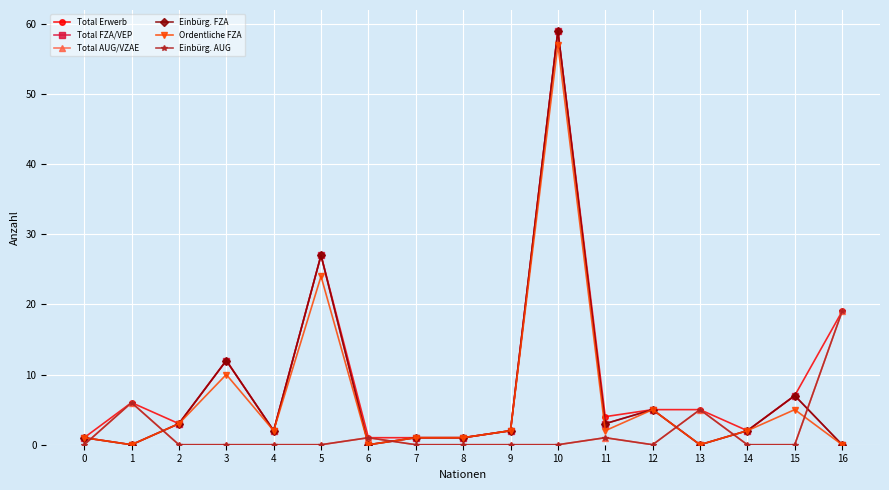

Reading left to right, what are all the values shown in this chart?

Total Erwerb: 0=1	1=6	2=3	3=12	4=2	5=27	6=1	7=1	8=1	9=2	10=59	11=4	12=5	13=5	14=2	15=7	16=19
Total FZA/VEP: 0=1	1=0	2=3	3=12	4=2	5=27	6=0	7=1	8=1	9=2	10=59	11=3	12=5	13=0	14=2	15=7	16=0
Total AUG/VZAE: 0=0	1=6	2=0	3=0	4=0	5=0	6=1	7=0	8=0	9=0	10=0	11=1	12=0	13=5	14=0	15=0	16=19
Einbürg. FZA: 0=1	1=0	2=3	3=12	4=2	5=27	6=0	7=1	8=1	9=2	10=59	11=3	12=5	13=0	14=2	15=7	16=0
Ordentliche FZA: 0=1	1=0	2=3	3=10	4=2	5=24	6=0	7=1	8=1	9=2	10=57	11=2	12=5	13=0	14=2	15=5	16=0
Einbürg. AUG: 0=0	1=6	2=0	3=0	4=0	5=0	6=1	7=0	8=0	9=0	10=0	11=1	12=0	13=5	14=0	15=0	16=19